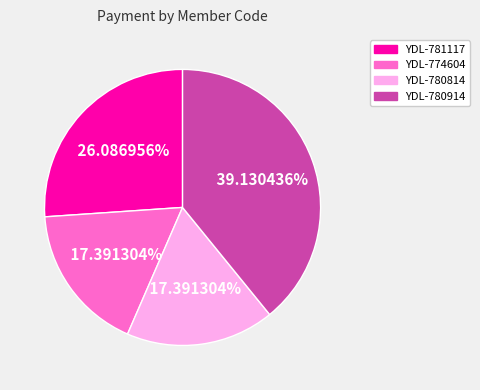

Does any single category account for the majority?

No